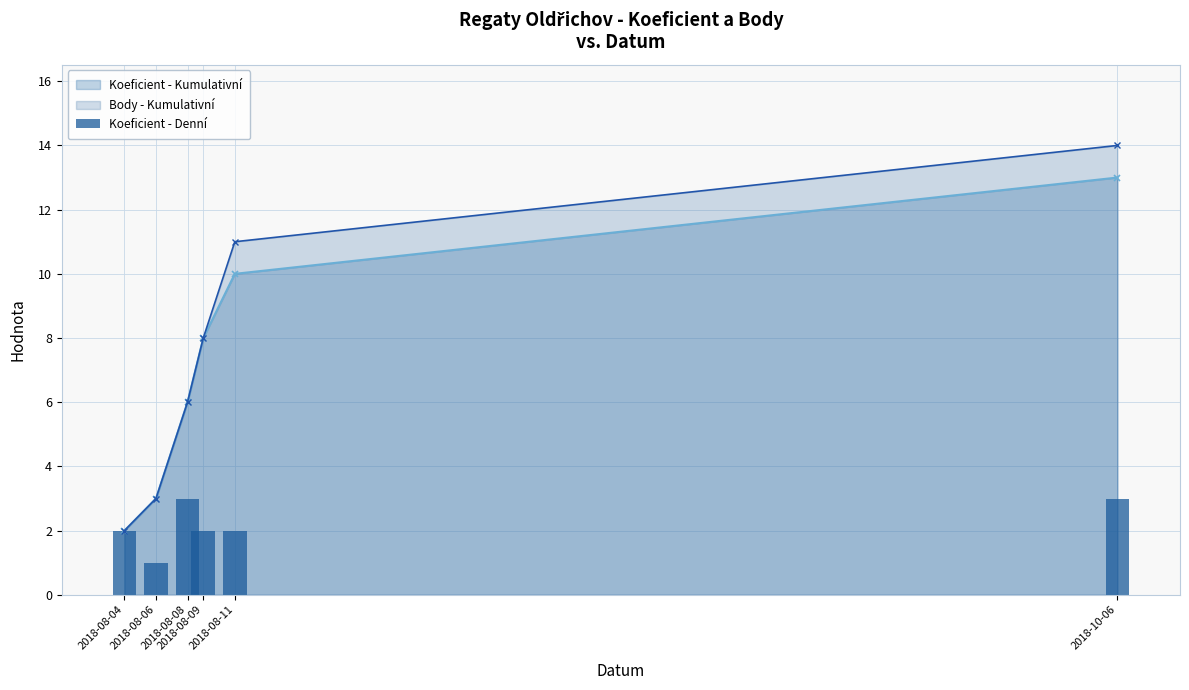

The chart shows a value of 1 at 2018-08-04. True or false?

False